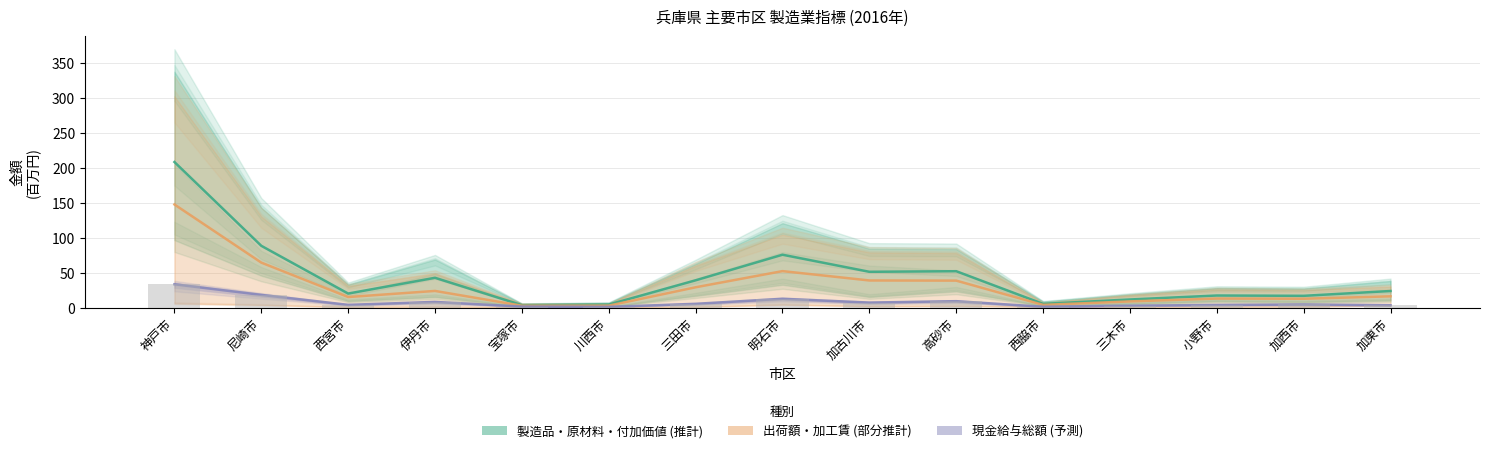

Which category has the highest value in the 現金給与総額 (棒グラフ) series?

神戸市